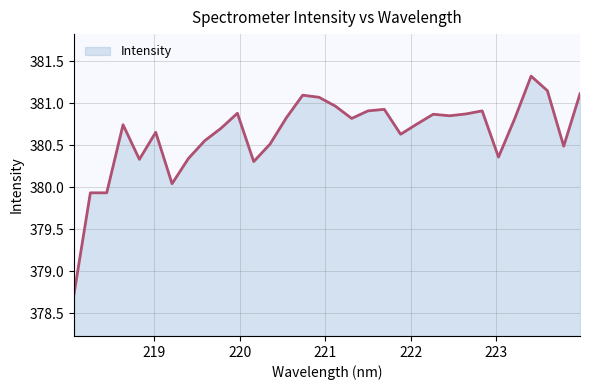

What is the smallest value displayed?

378.7